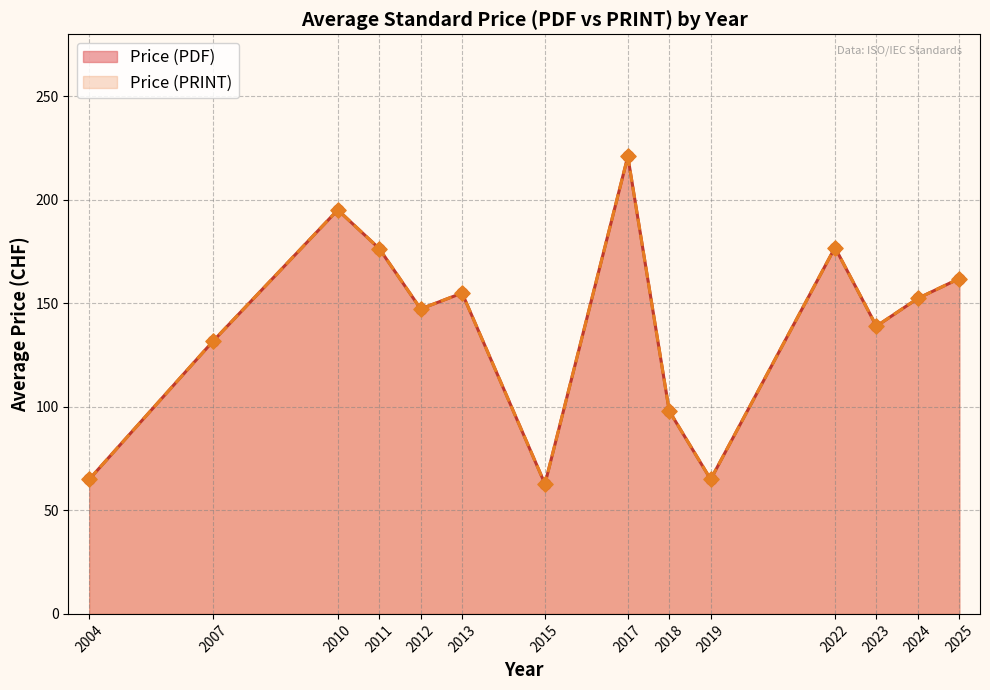

Which series reaches the minimum Y coordinate?

Price (PDF)